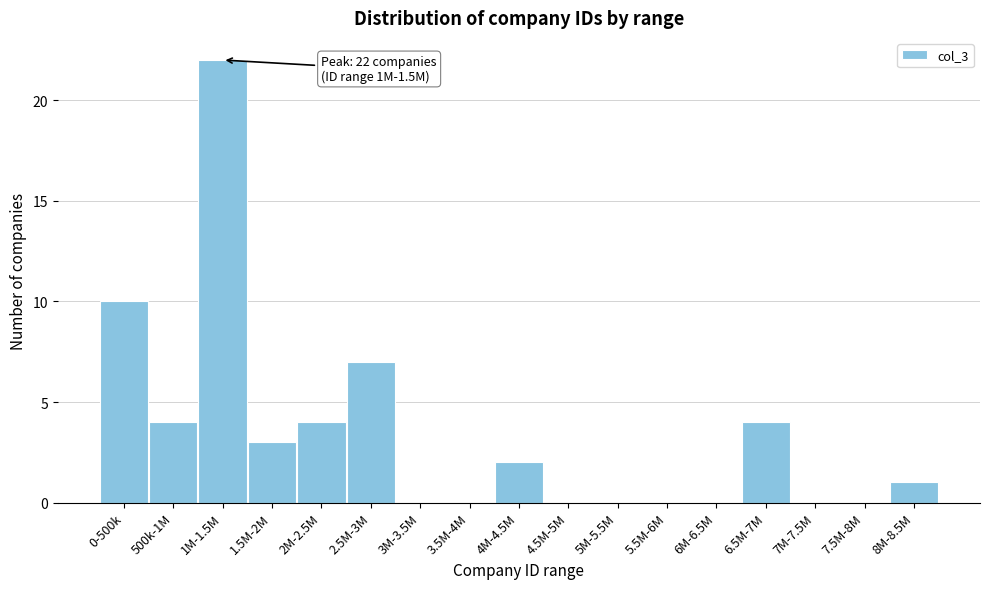

Reading left to right, list all the values displayed in this chart.

0-500k=10	500k-1M=4	1M-1.5M=22	1.5M-2M=3	2M-2.5M=4	2.5M-3M=7	3M-3.5M=0	3.5M-4M=0	4M-4.5M=2	4.5M-5M=0	5M-5.5M=0	5.5M-6M=0	6M-6.5M=0	6.5M-7M=4	7M-7.5M=0	7.5M-8M=0	8M-8.5M=1